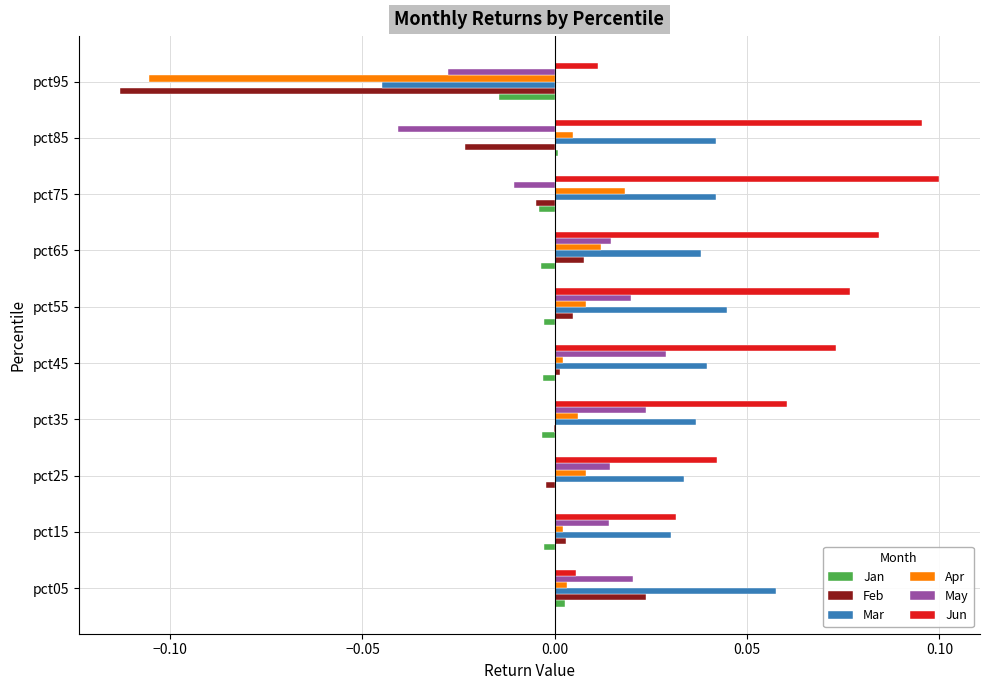

Which series has the widest spread of values?

Feb